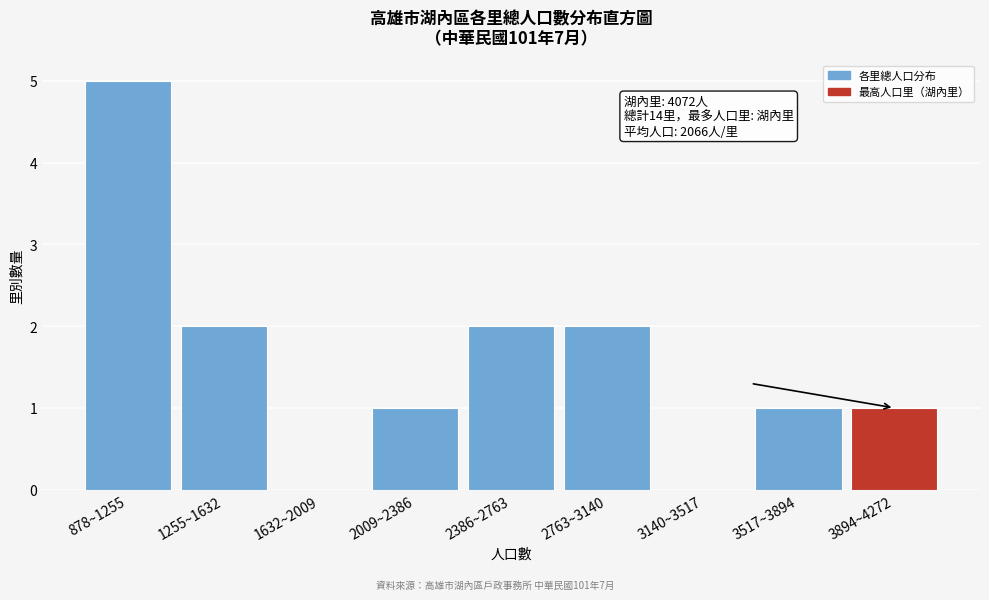

Reading right to left, transcribe all the data shown in this chart.

3894~4272=1	3517~3894=1	3140~3517=0	2763~3140=2	2386~2763=2	2009~2386=1	1632~2009=0	1255~1632=2	878~1255=5